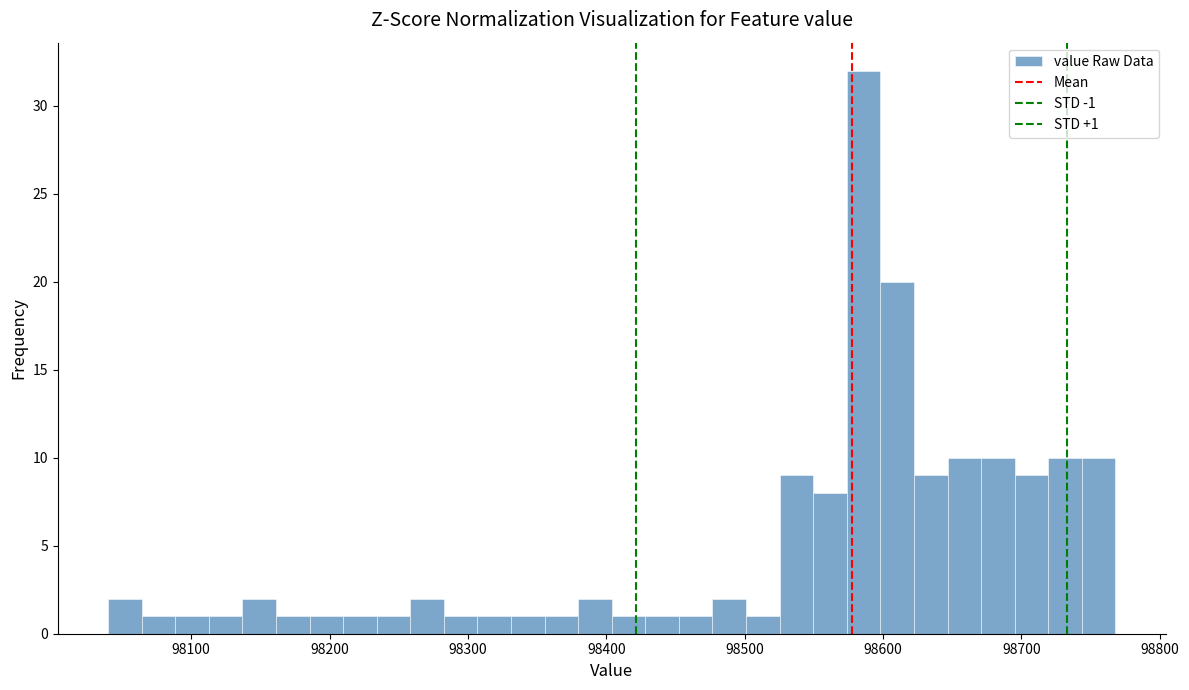

Read against the x-axis, roughly where is the centre of the tallest bar?

98590